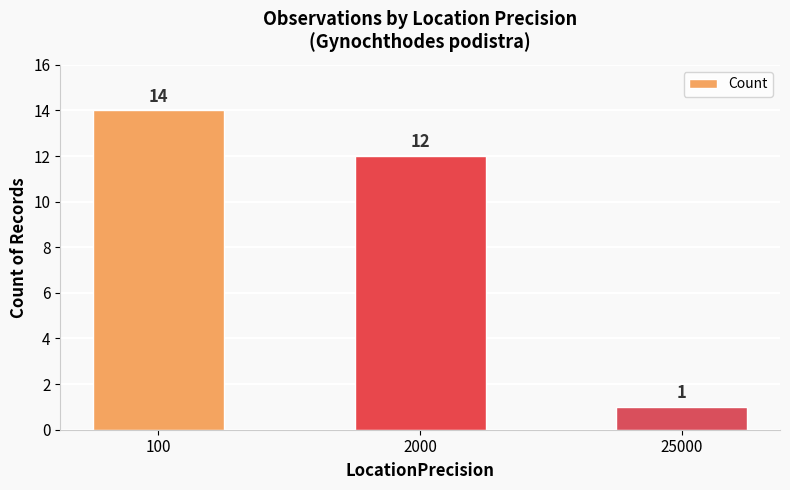

What is the difference between the values at 100 and 25000?

13